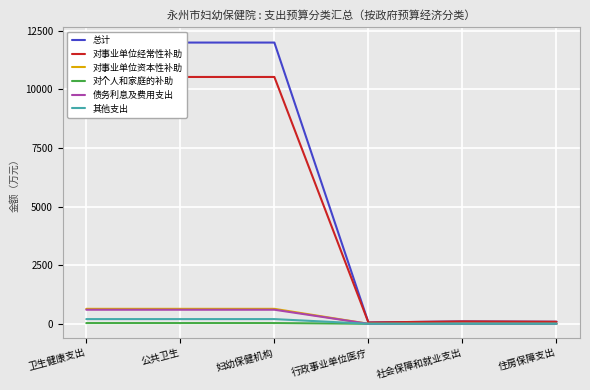

Rank the categories by 债务利息及费用支出 value from lowest to highest.

行政事业单位医疗, 社会保障和就业支出, 住房保障支出, 卫生健康支出, 公共卫生, 妇幼保健机构